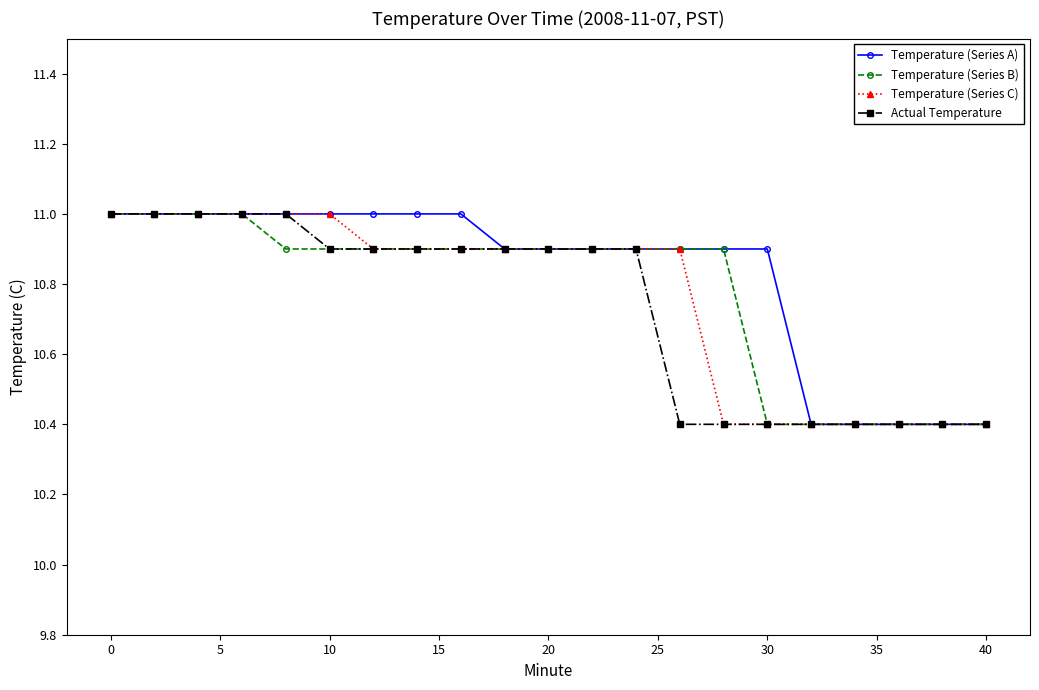

What is the value of the Temperature (Series C) point at the 4th from the left?

11.0